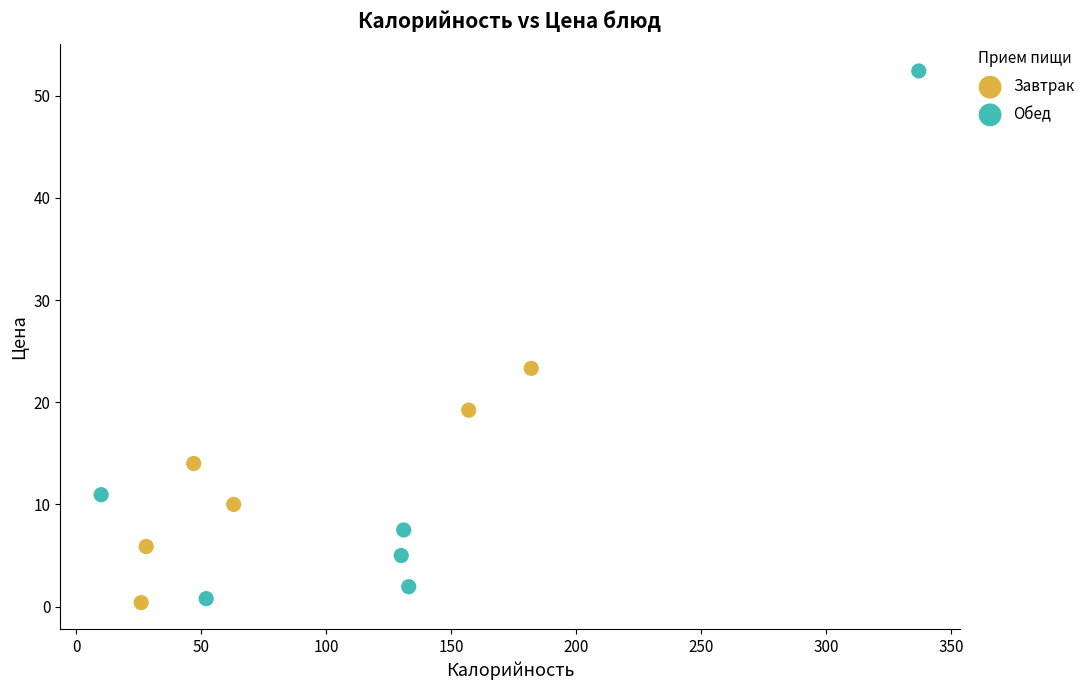

Which series contains the highest Y value?

Обед